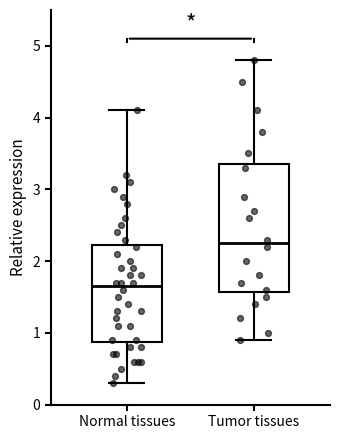

Which box has the lowest median line?

Normal tissues